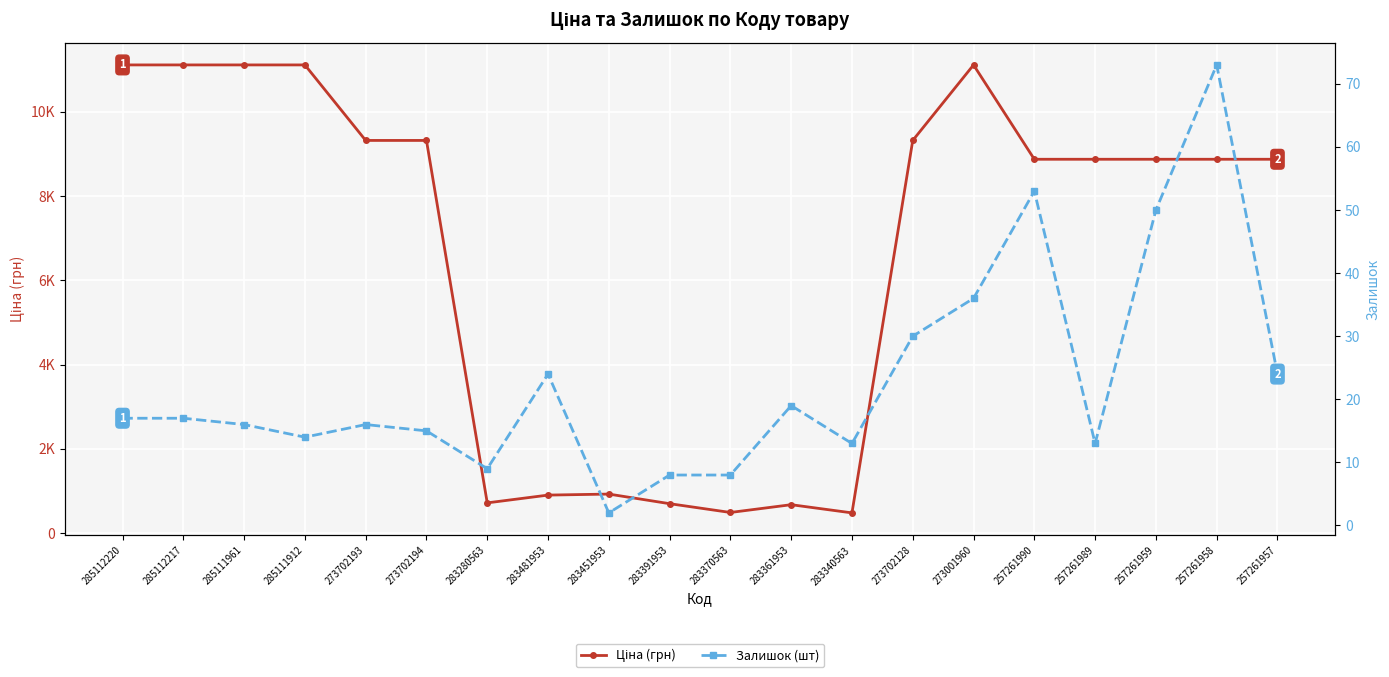

Does the chart display data point markers on the line(s)?

Yes